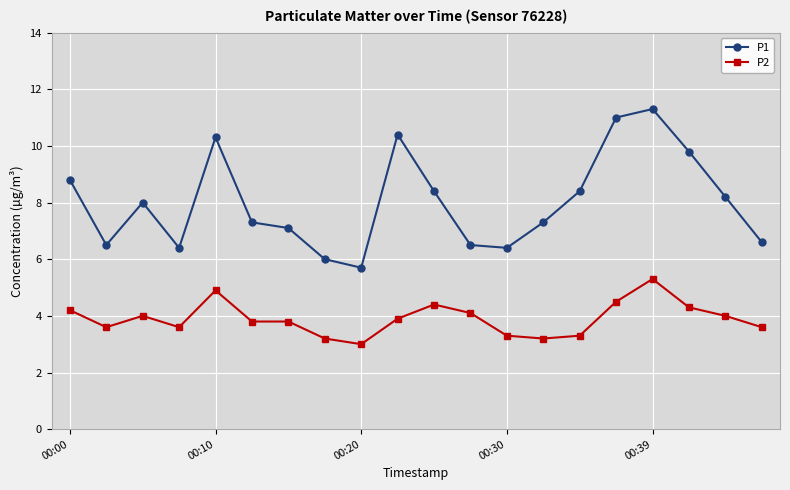

Which series has the largest total across all categories?

P1